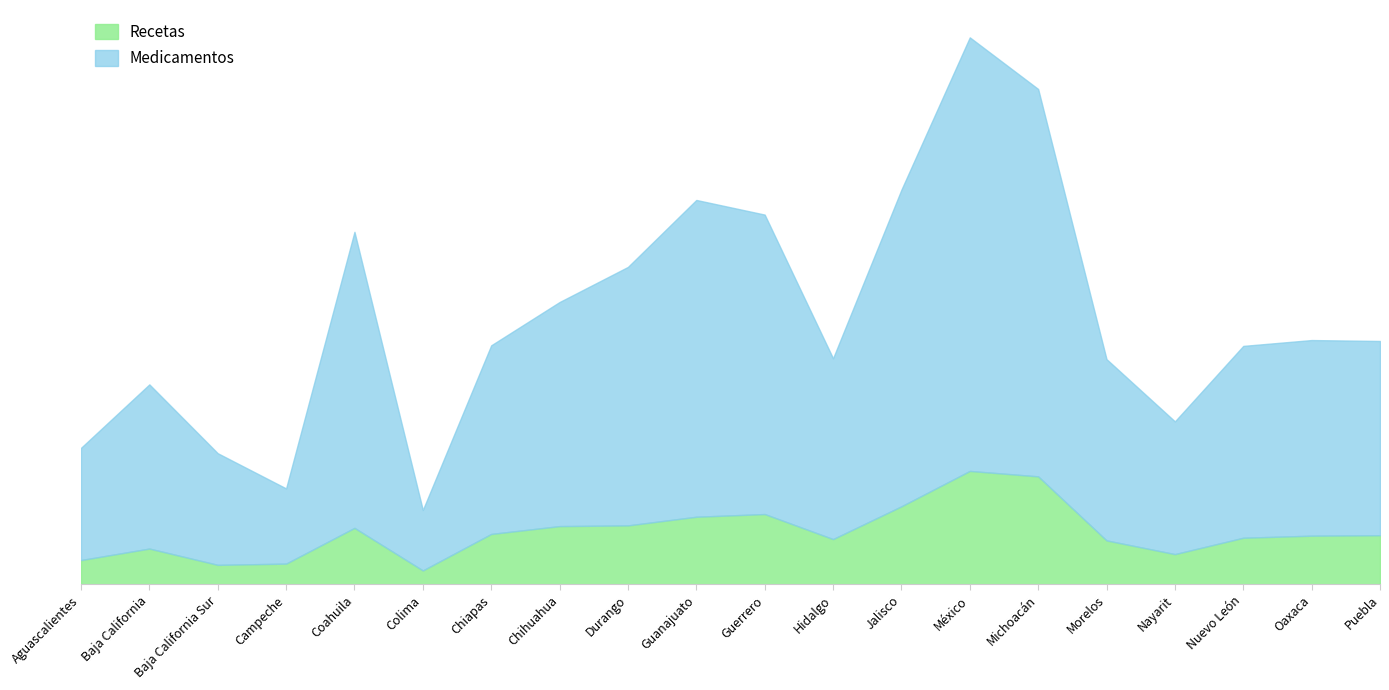

What is the label of the 13th point from the left?

Jalisco